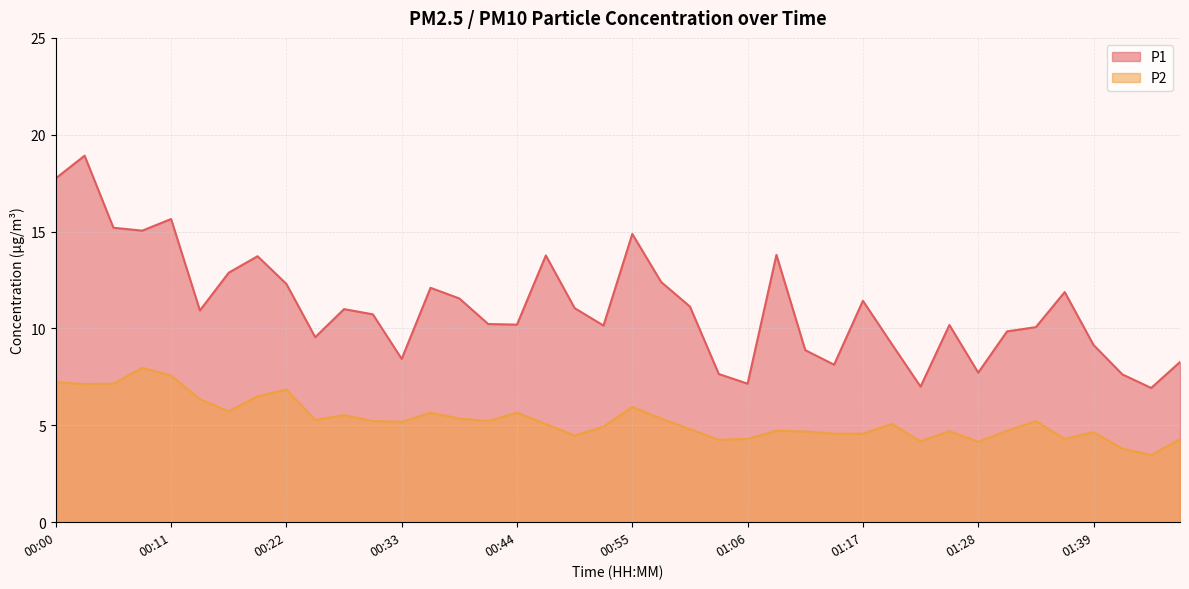

Reading left to right, list all the values displayed in this chart.

P1: 00:00=17.8	00:03=18.9	00:06=15.2	00:08=15.1	00:11=15.7	00:14=10.9	00:17=12.9	00:19=13.7	00:22=12.3	00:25=9.6	00:28=11.0	00:30=10.7	00:33=8.4	00:36=12.1	00:39=11.6	00:41=10.2	00:44=10.2	00:47=13.8	00:49=11.1	00:52=10.2	00:55=14.9	00:58=12.4	01:00=11.1	01:03=7.7	01:06=7.2	01:09=13.8	01:11=8.9	01:14=8.1	01:17=11.4	01:19=9.2	01:22=7.0	01:25=10.2	01:28=7.7	01:31=9.8	01:33=10.1	01:36=11.9	01:39=9.2	01:41=7.6	01:44=6.9	01:47=8.3
P2: 00:00=7.2	00:03=7.1	00:06=7.2	00:08=8.0	00:11=7.6	00:14=6.3	00:17=5.7	00:19=6.5	00:22=6.8	00:25=5.3	00:28=5.5	00:30=5.2	00:33=5.2	00:36=5.7	00:39=5.3	00:41=5.2	00:44=5.7	00:47=5.1	00:49=4.5	00:52=4.9	00:55=6.0	00:58=5.3	01:00=4.8	01:03=4.2	01:06=4.3	01:09=4.7	01:11=4.7	01:14=4.6	01:17=4.6	01:19=5.1	01:22=4.2	01:25=4.7	01:28=4.2	01:31=4.7	01:33=5.2	01:36=4.3	01:39=4.7	01:41=3.8	01:44=3.5	01:47=4.3